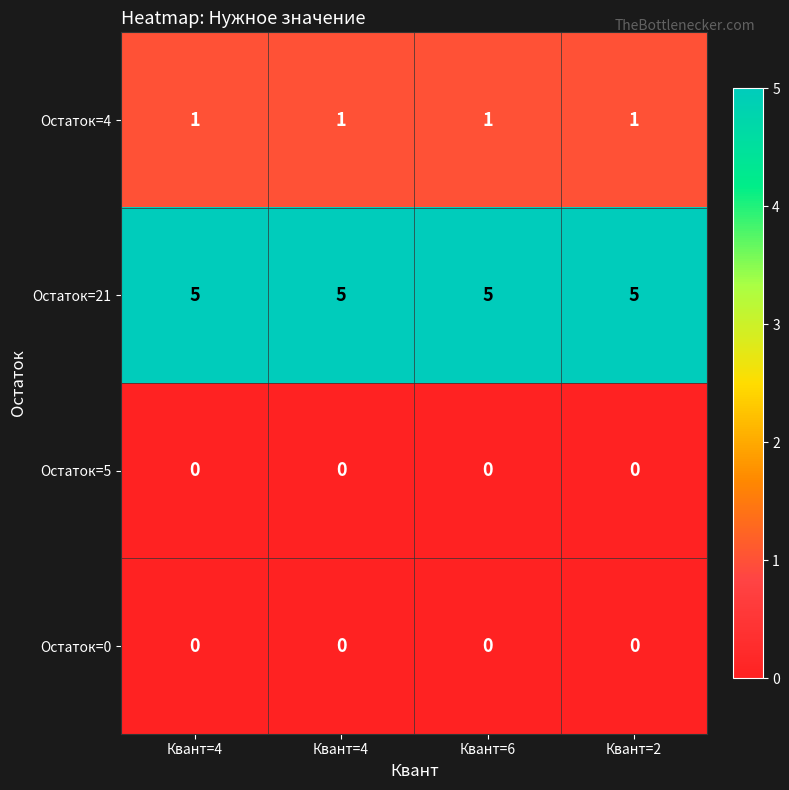

Which series has the largest range (max minus min)?

Остаток=4